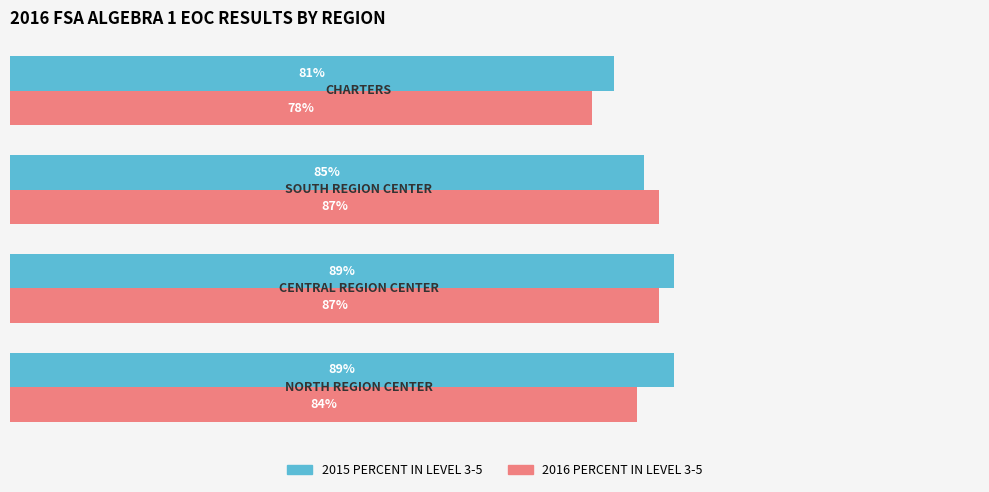

Which series has the largest total across all categories?

2015 PERCENT IN LEVEL 3-5